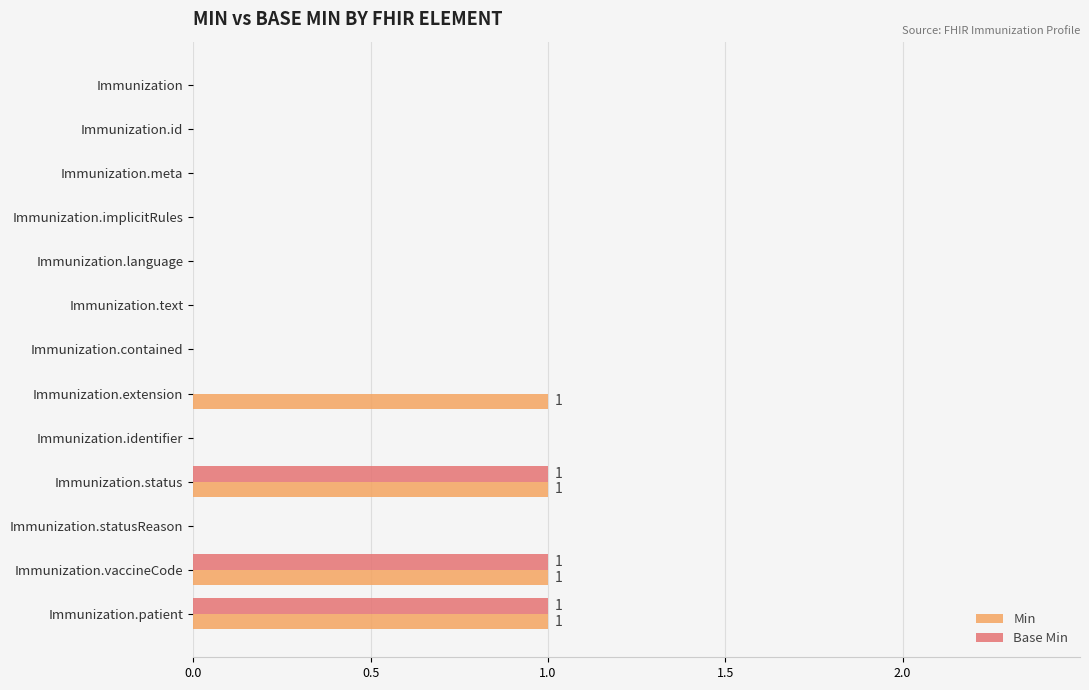

What is the sum of all Min values?

4